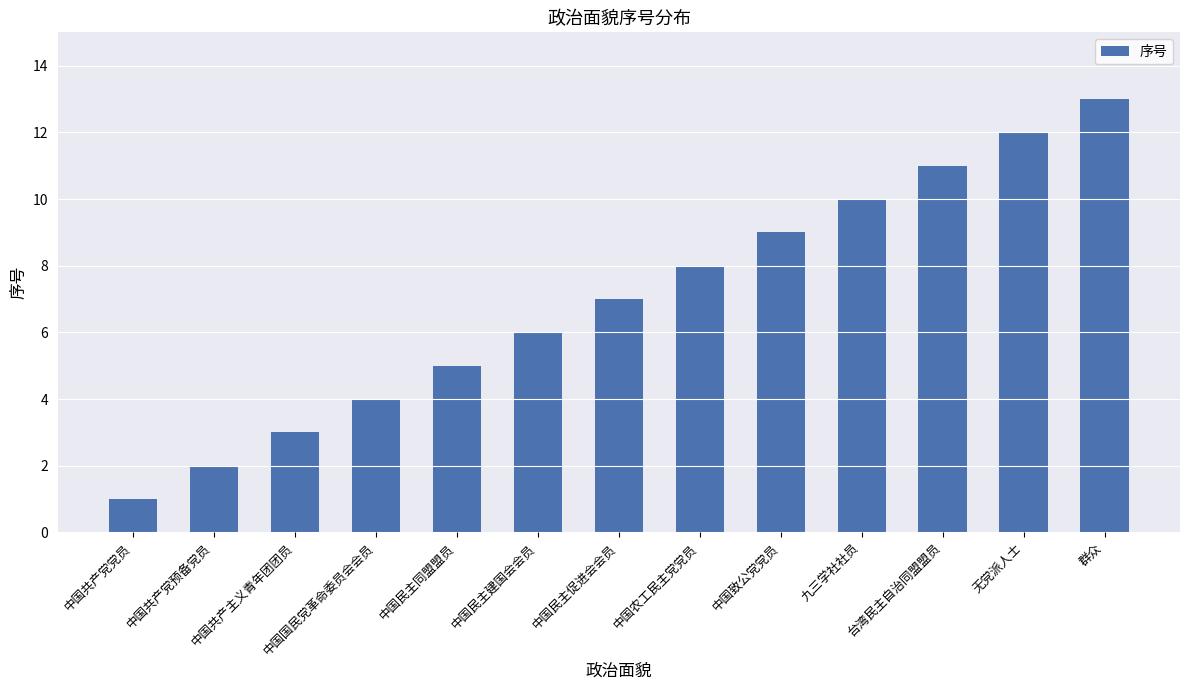

How many bars are there in total?

13